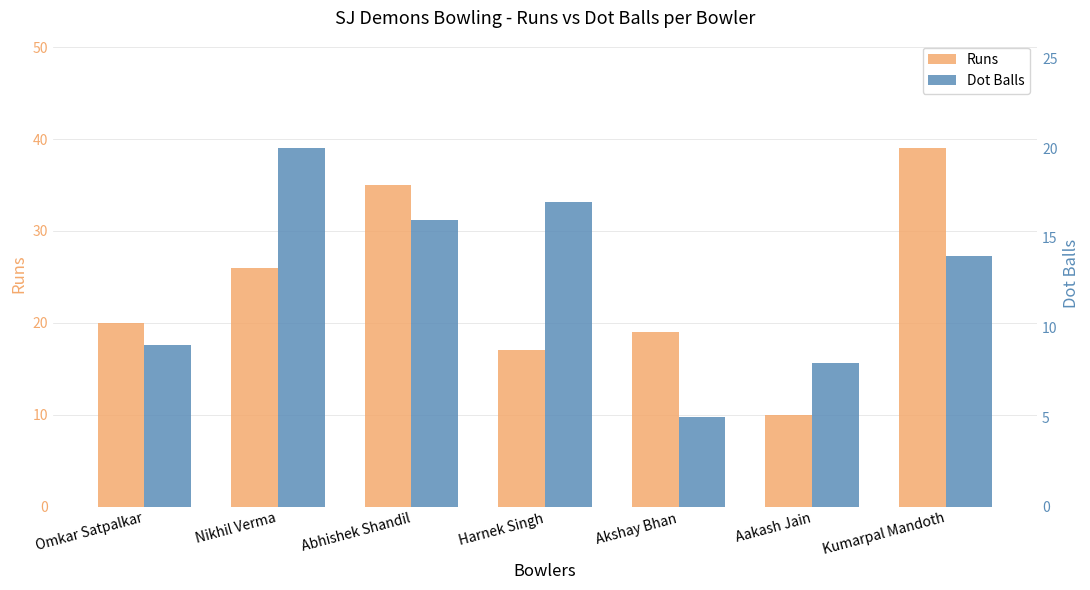

What is the label of the 2nd bar from the left?

Nikhil Verma